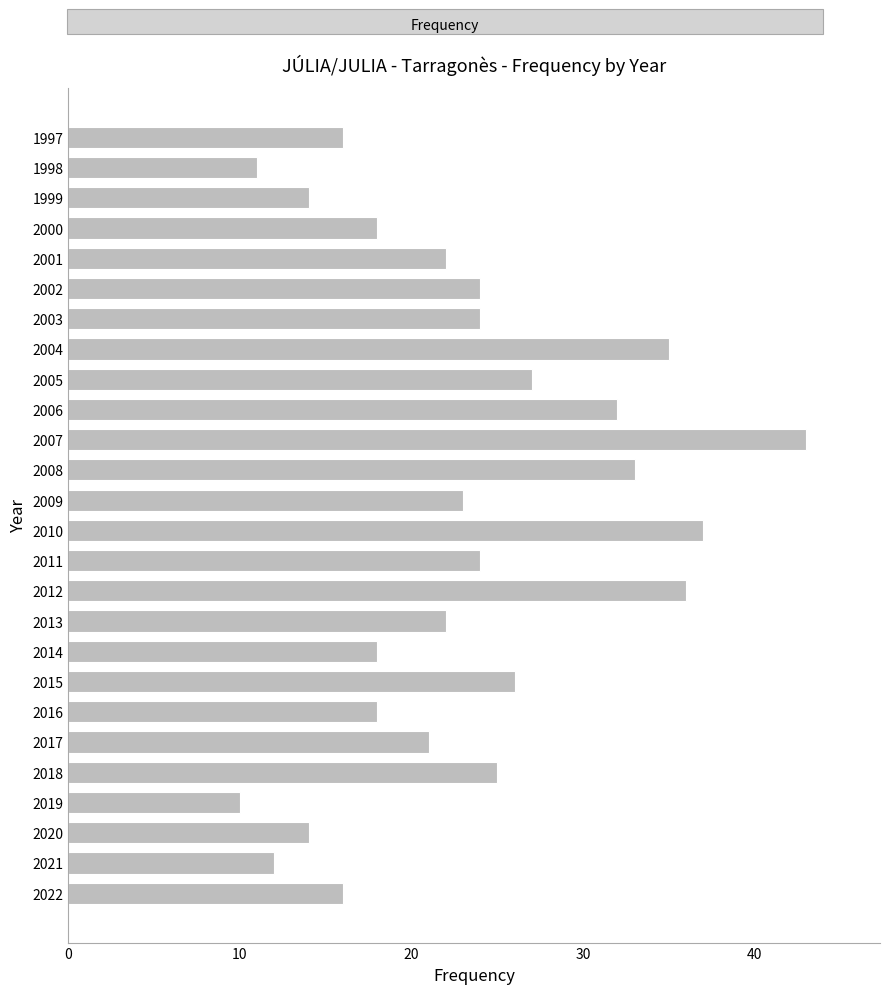

Approximately how many times larger is the value at 2015 compared to 2011?

1.1